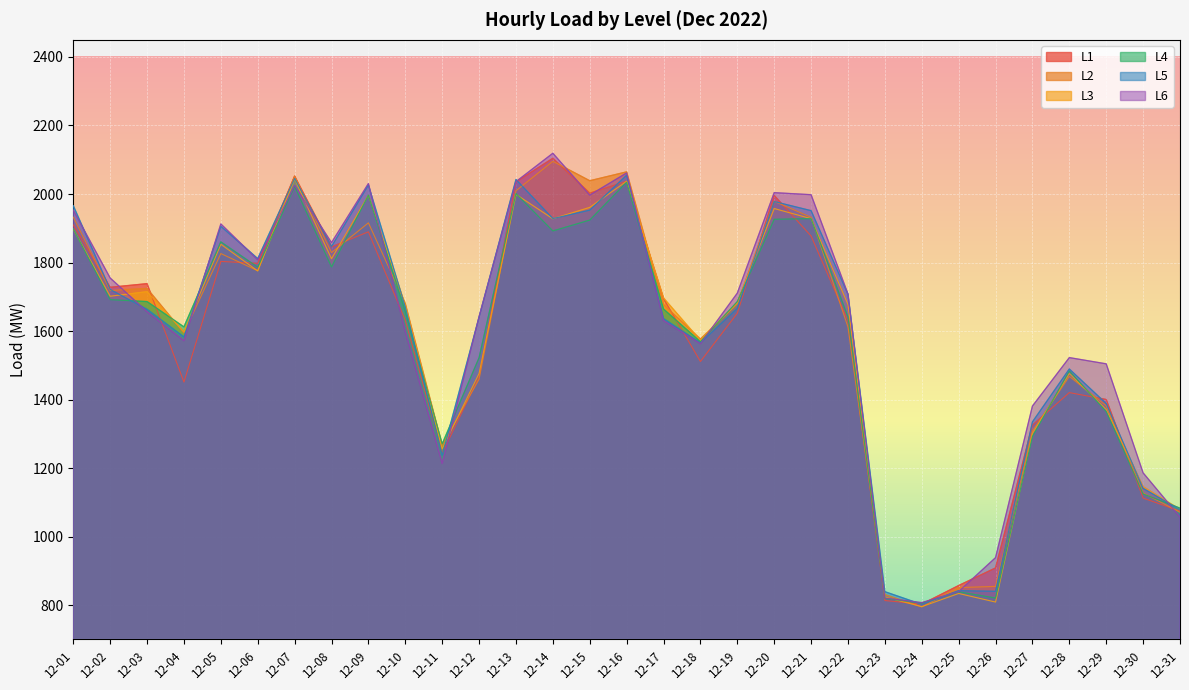

Reading left to right, list all the values displayed in this chart.

L1: 1909.8	1727.7	1738.3	1451.2	1803.3	1797.5	2052.1	1845.8	1889.7	1631.1	1243.4	1466.7	2035.4	2104.2	2002.6	2037.1	1694.8	1511.2	1652.1	1995.8	1877.3	1629.9	813.5	803.0	857.3	908.7	1325.3	1420.5	1400.2	1112.6	1074.5
L2: 1932.4	1718.4	1724.5	1594.4	1826.3	1776.1	2052.1	1829.1	1915.8	1680.4	1266.5	1459.8	2009.5	2095.5	2038.8	2064.7	1677.3	1576.7	1679.4	1978.7	1932.1	1611.8	830.8	794.9	851.2	854.8	1307.9	1467.8	1382.1	1127.4	1071.3
L3: 1897.5	1701.7	1715.0	1597.8	1853.5	1775.4	2044.1	1811.2	1996.4	1675.8	1256.3	1476.3	1999.0	1927.7	1961.0	2037.3	1696.7	1572.5	1682.8	1957.7	1928.1	1677.5	823.9	795.7	834.1	809.1	1301.1	1476.2	1371.0	1145.9	1079.6
L4: 1898.1	1691.7	1686.0	1612.2	1860.3	1786.6	2022.3	1787.1	1996.6	1656.7	1270.6	1522.2	2001.1	1892.2	1923.9	2034.4	1664.3	1569.0	1686.0	1926.2	1928.2	1641.1	819.8	805.9	839.0	820.8	1292.2	1483.8	1365.2	1124.7	1083.2
L5: 1966.1	1721.5	1663.4	1582.7	1905.8	1811.6	2045.5	1846.8	2026.5	1670.6	1237.8	1640.7	2042.4	1928.4	1953.0	2054.9	1636.5	1565.3	1666.4	1978.0	1951.5	1707.5	839.4	802.3	842.4	840.4	1335.0	1489.3	1388.5	1140.8	1079.1
L6: 1953.0	1755.0	1656.4	1571.7	1912.7	1807.9	2025.1	1858.1	2030.6	1599.1	1213.5	1642.1	2036.1	2119.0	1996.8	2061.6	1630.6	1563.1	1710.8	2004.0	1998.0	1708.1	821.0	807.4	839.7	938.7	1381.1	1522.6	1504.4	1186.2	1057.2